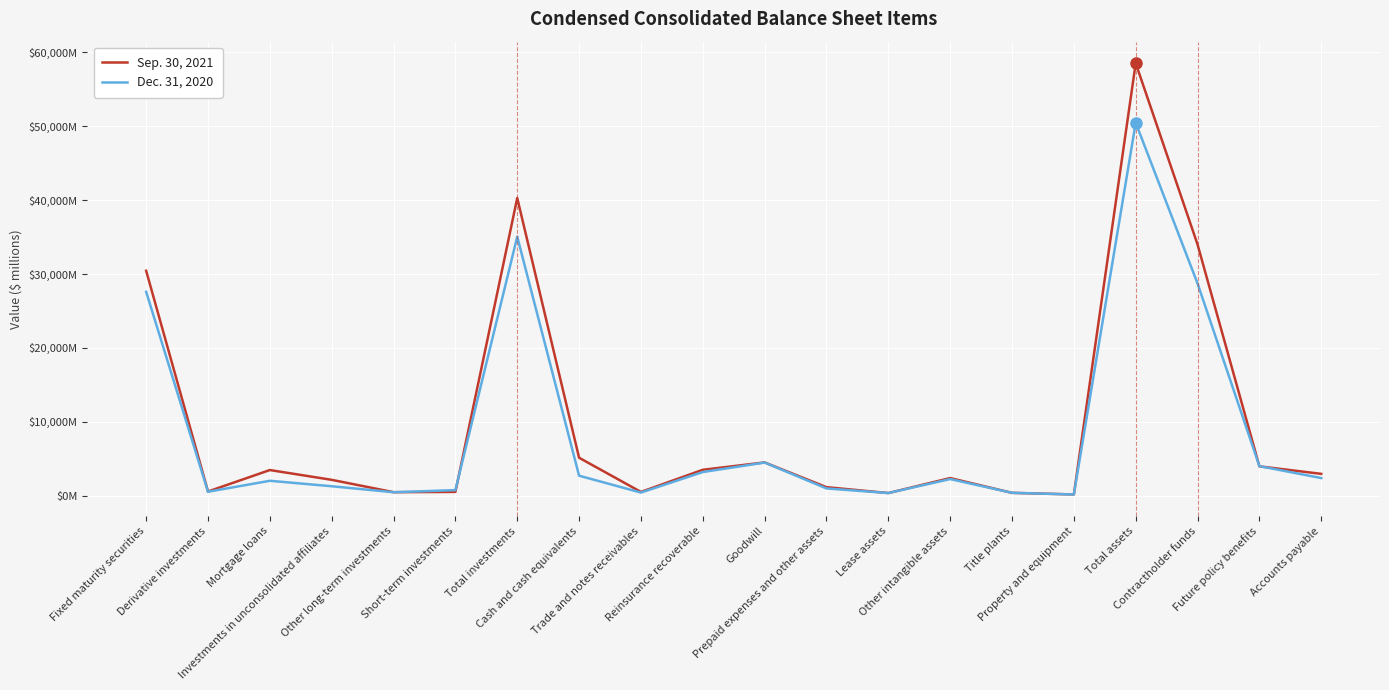

Which category has the lowest value in the Sep. 30, 2021 series?

Property and equipment